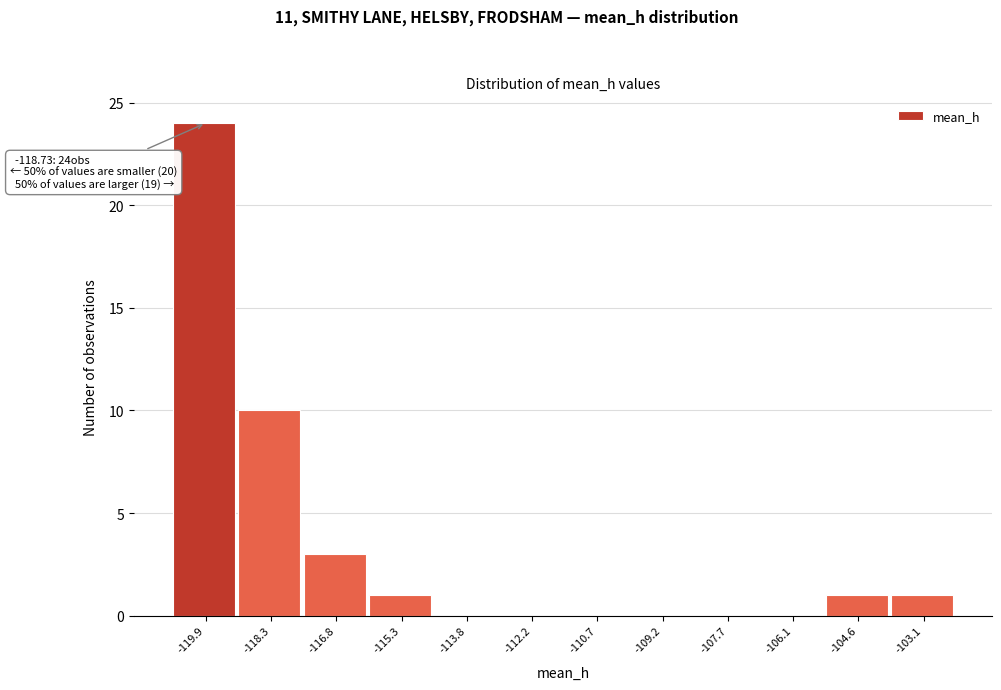

Reading left to right, extract all data points from this chart.

-119.9=24	-118.3=10	-116.8=3	-115.3=1	-113.8=0	-112.2=0	-110.7=0	-109.2=0	-107.7=0	-106.1=0	-104.6=1	-103.1=1